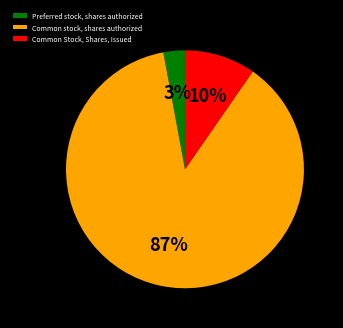

The Common Stock, Shares, Issued slice represents 1% of the pie. True or false?

False